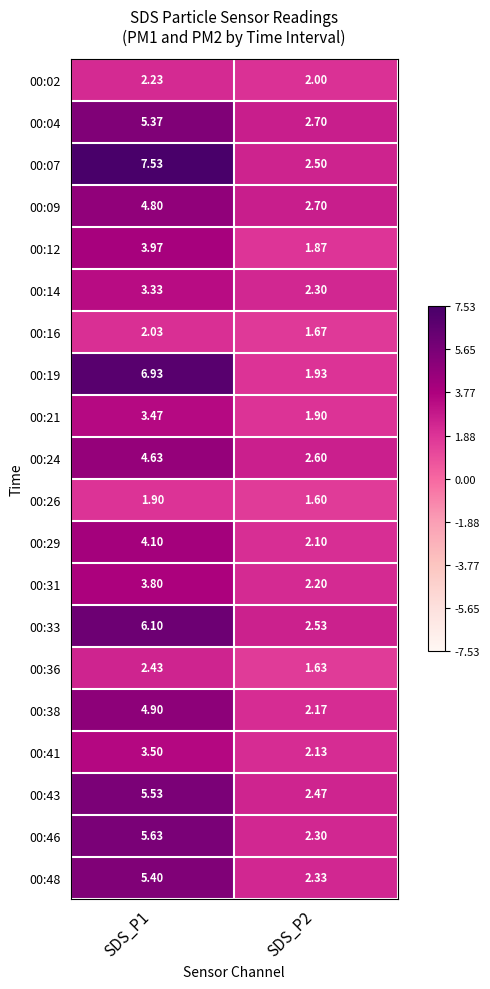

Which series has the widest spread of values?

00:07